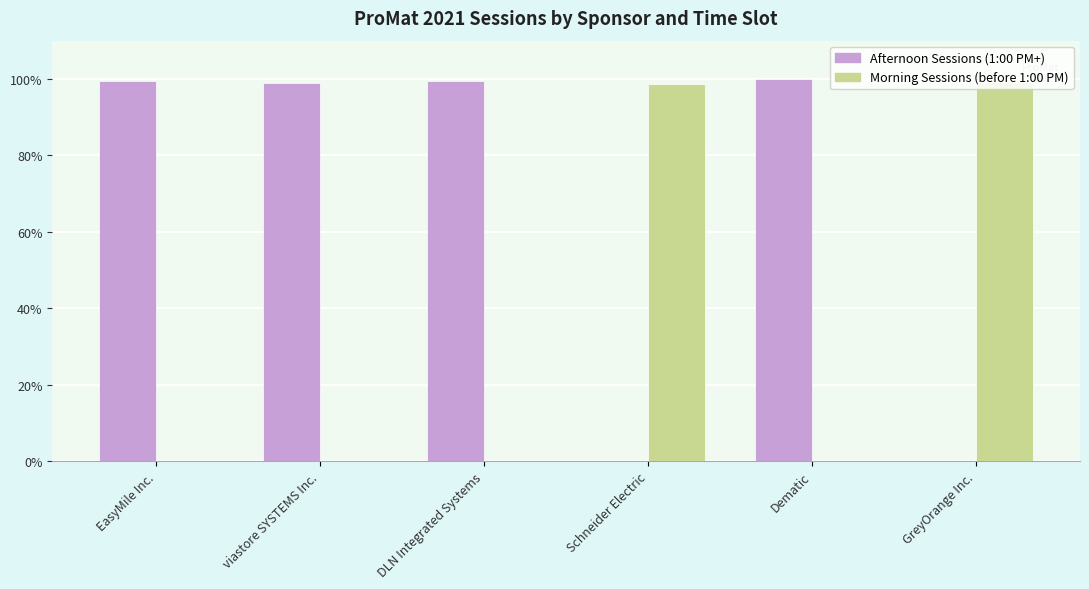

What are all the series names shown in the legend?

Afternoon Sessions (1:00 PM+), Morning Sessions (before 1:00 PM)